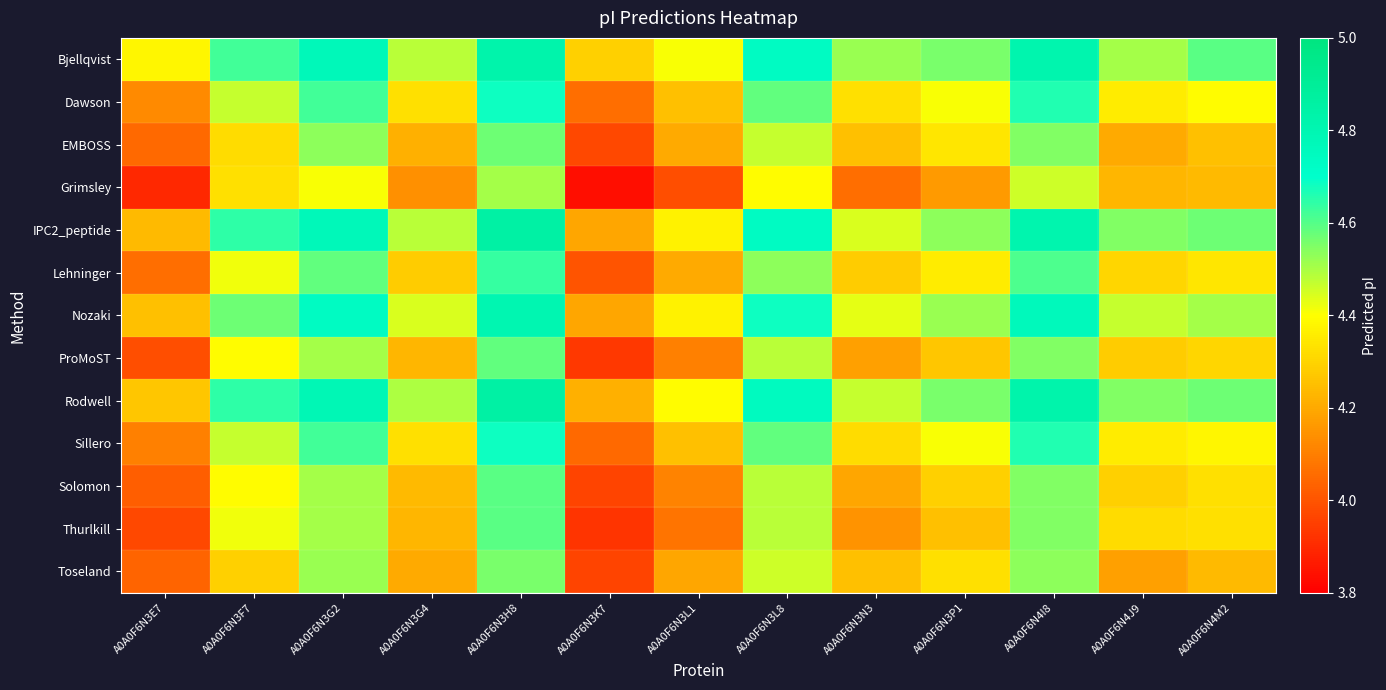

List the series in order of their peak value, highest first.

IPC2_peptide, Rodwell, Bjellqvist, Nozaki, Dawson, Sillero, Lehninger, Solomon, Thurlkill, ProMoST, EMBOSS, Toseland, Grimsley